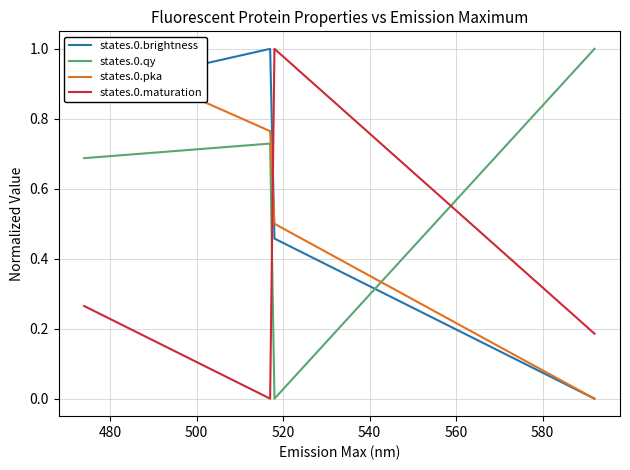

How many times do states.0.maturation and states.0.brightness cross each other?

1